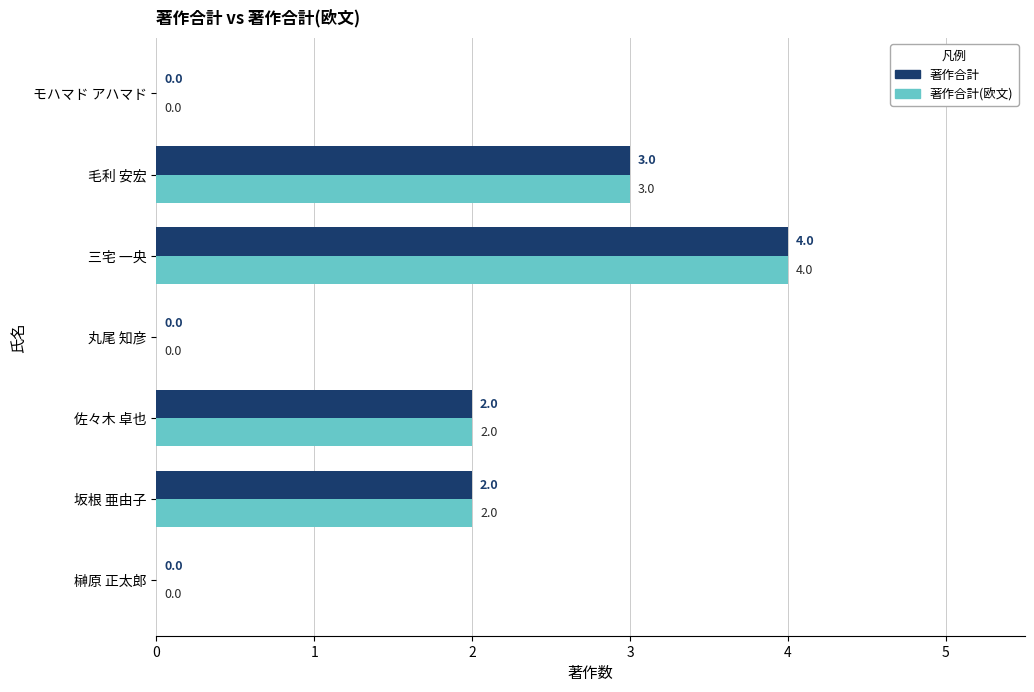

At which category is the sum across all series the highest?

三宅 一央